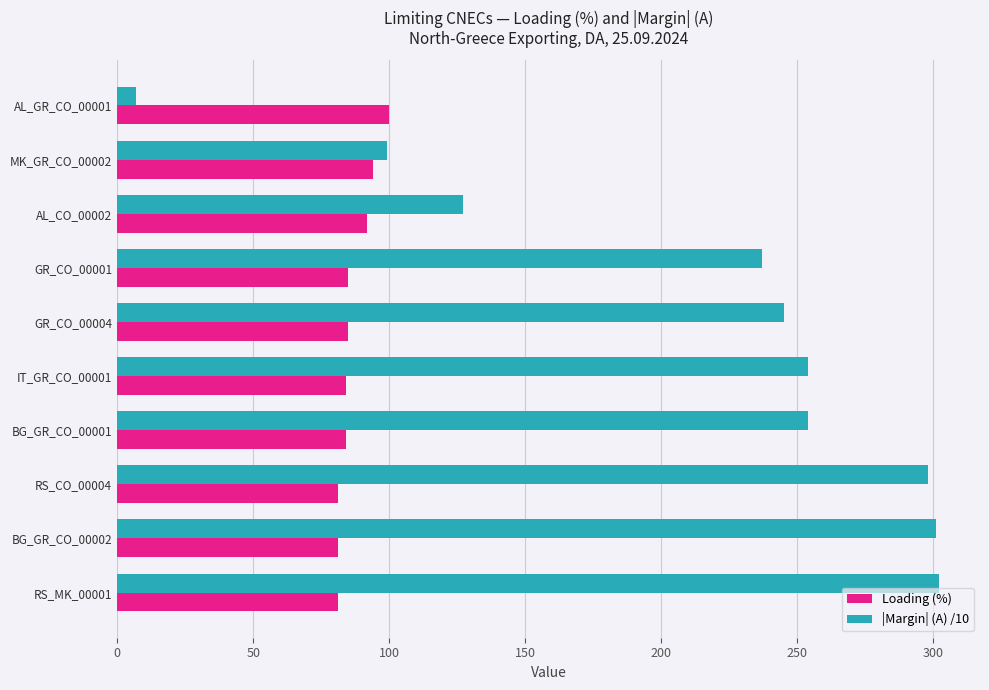

At how many categories does at least one series exceed 225?

7